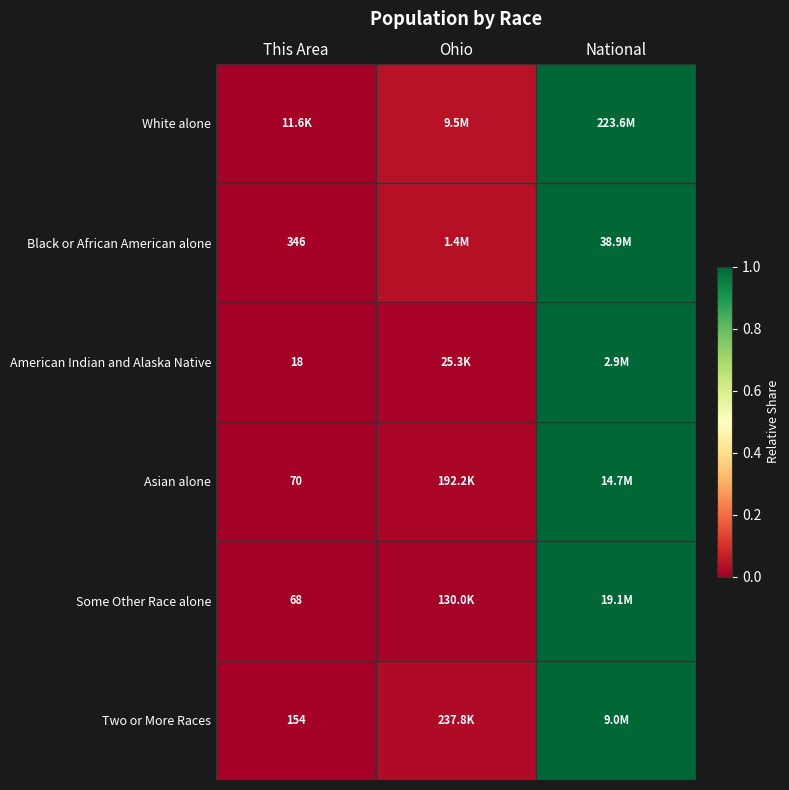

True or false: White alone has a value of 0.3 at National.

False